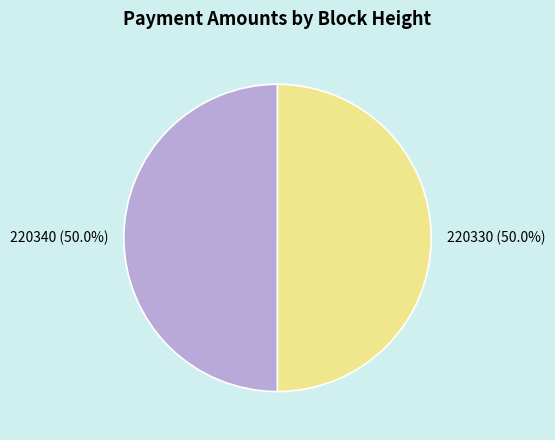

What is the total percentage of 220340 and 220330?

100.0%